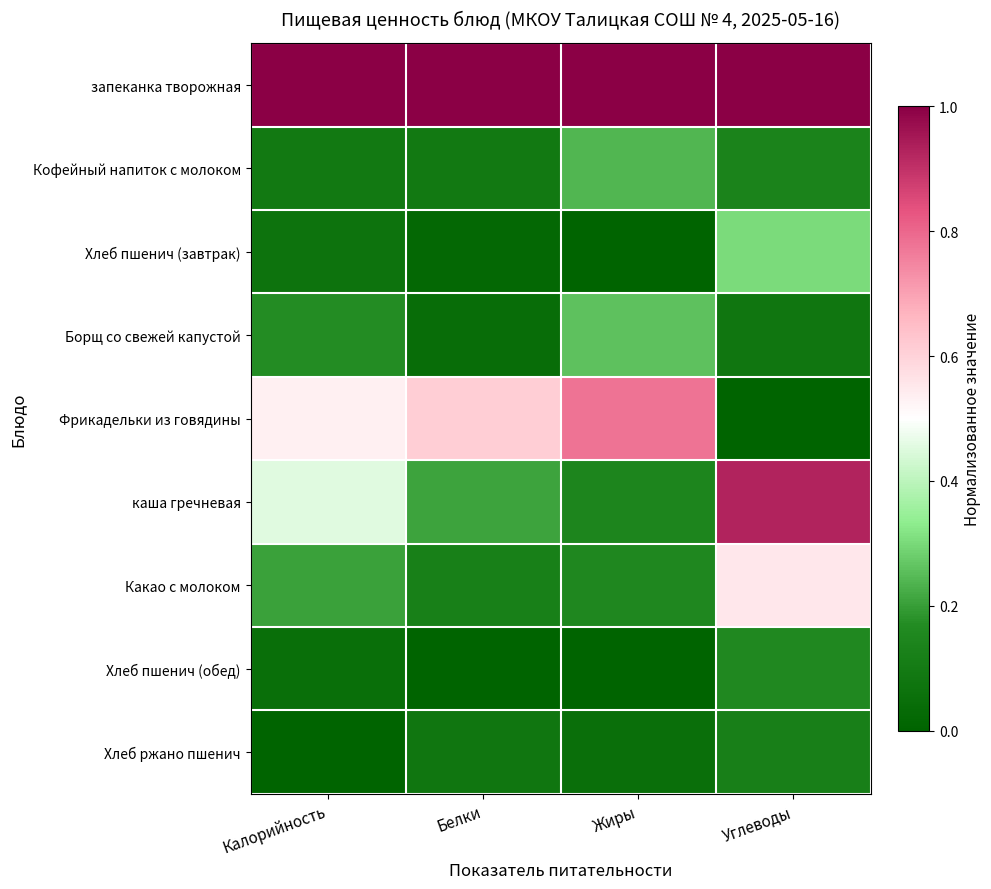

Which series changed the most between Калорийность and Белки?

каша гречневая